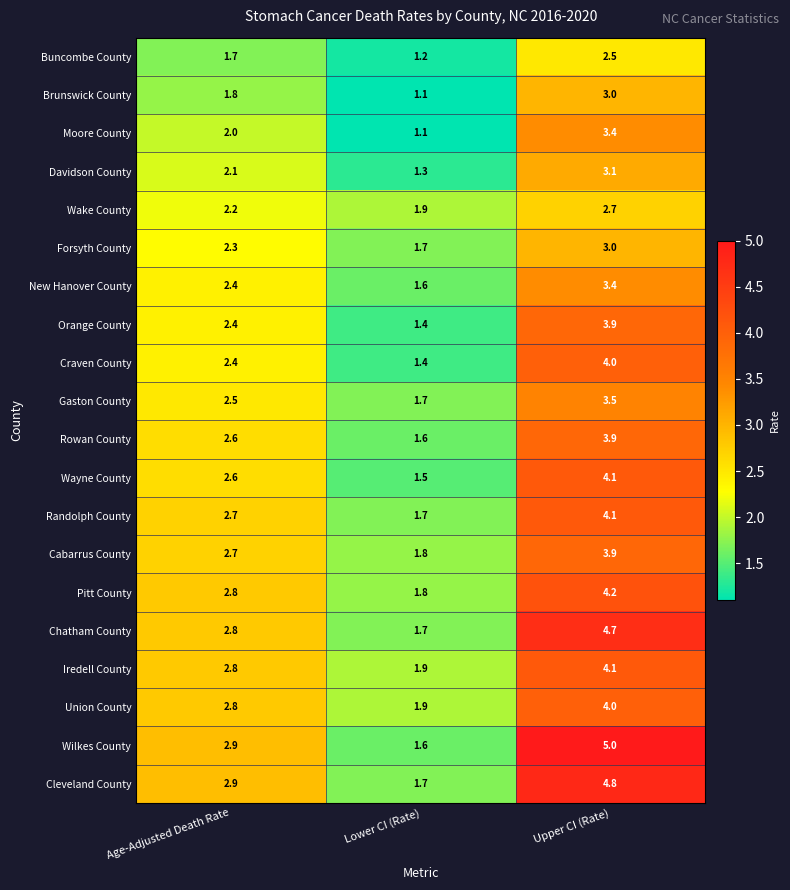

How many data points in Gaston County are less than 2?

1